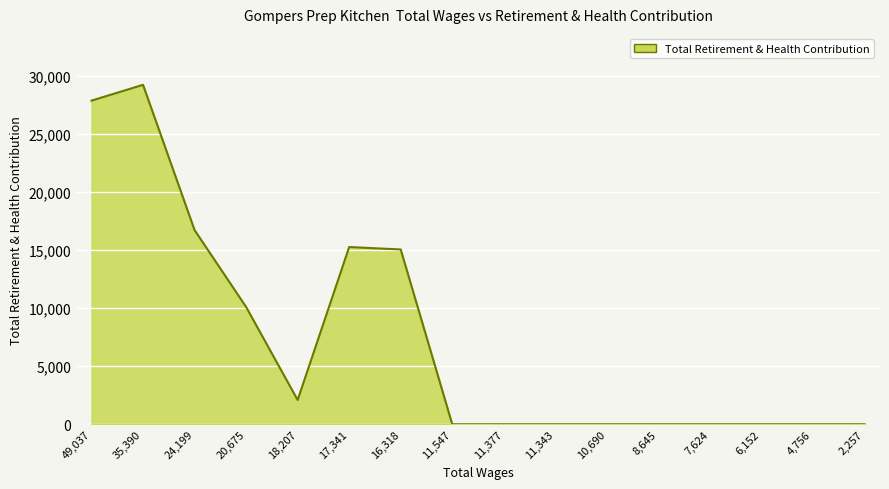

How many distinct data groups are displayed?

1